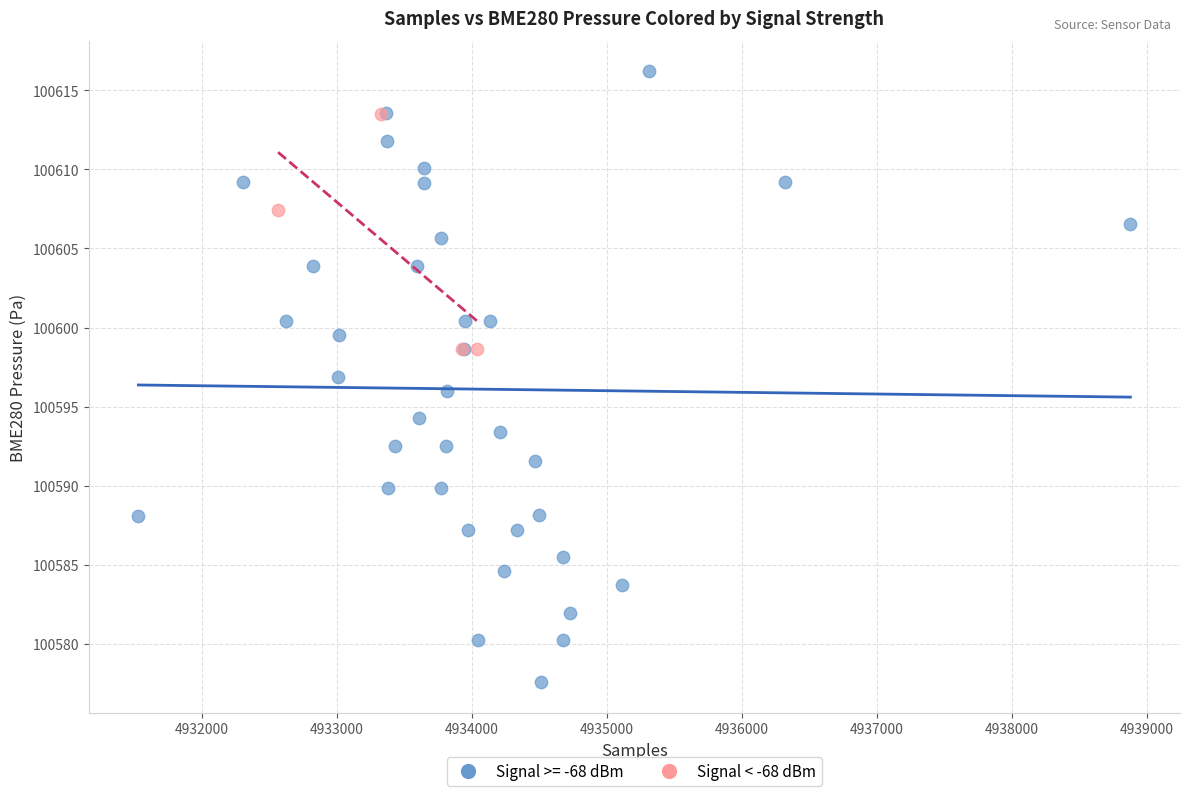

Which series contains the highest Y value?

Signal >= -68 dBm